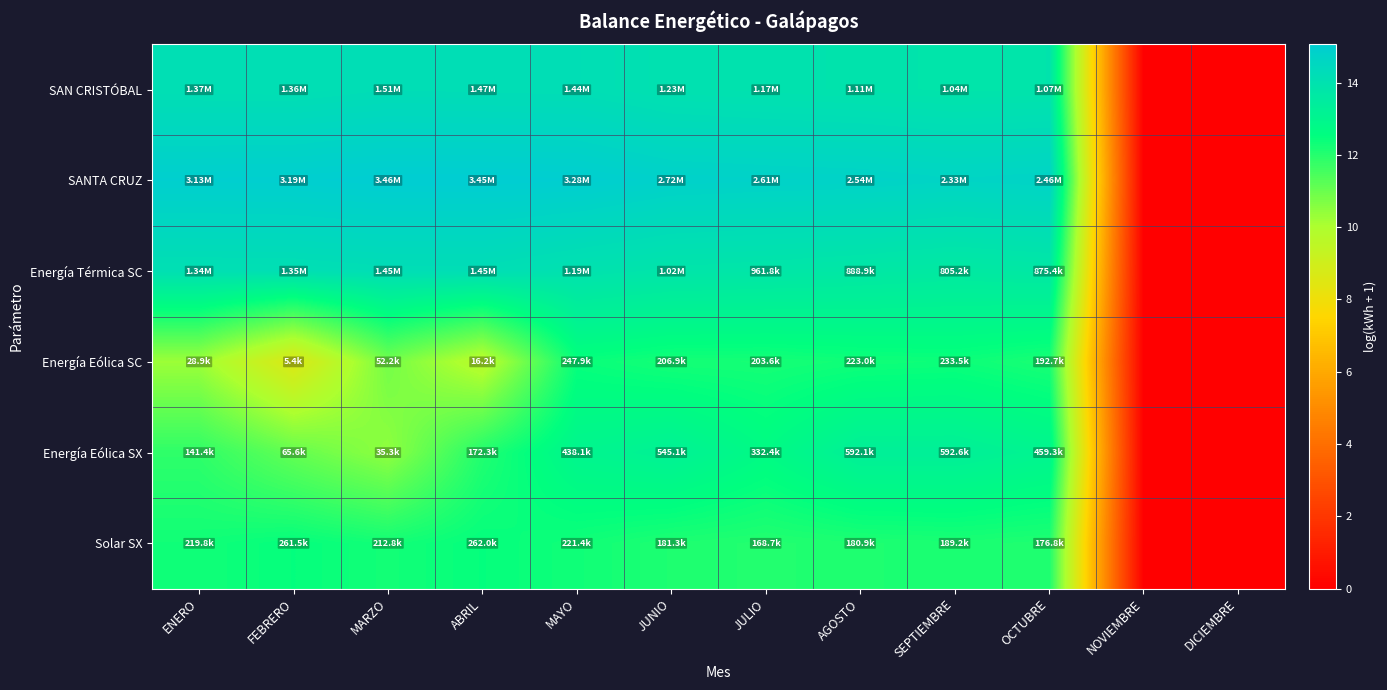

What is the greatest value displayed?

15.1